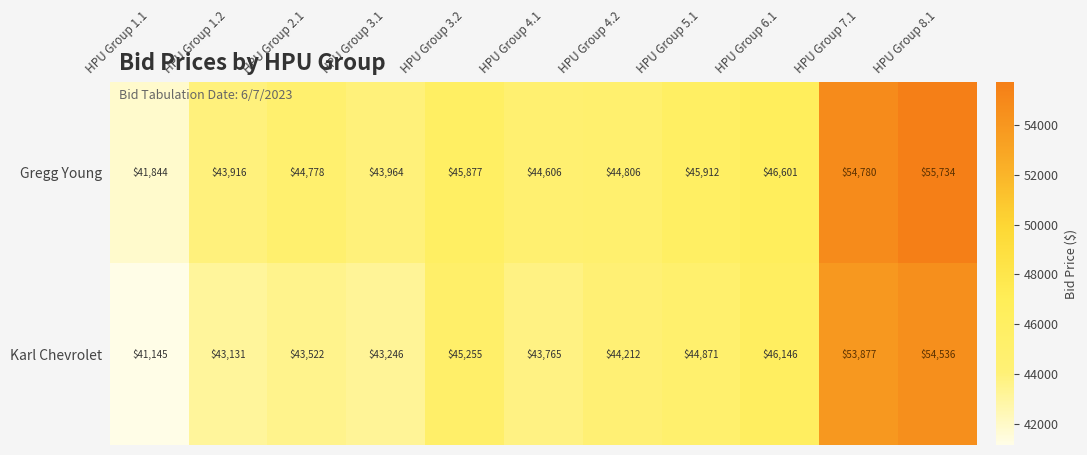

Which series has the largest range (max minus min)?

Gregg Young